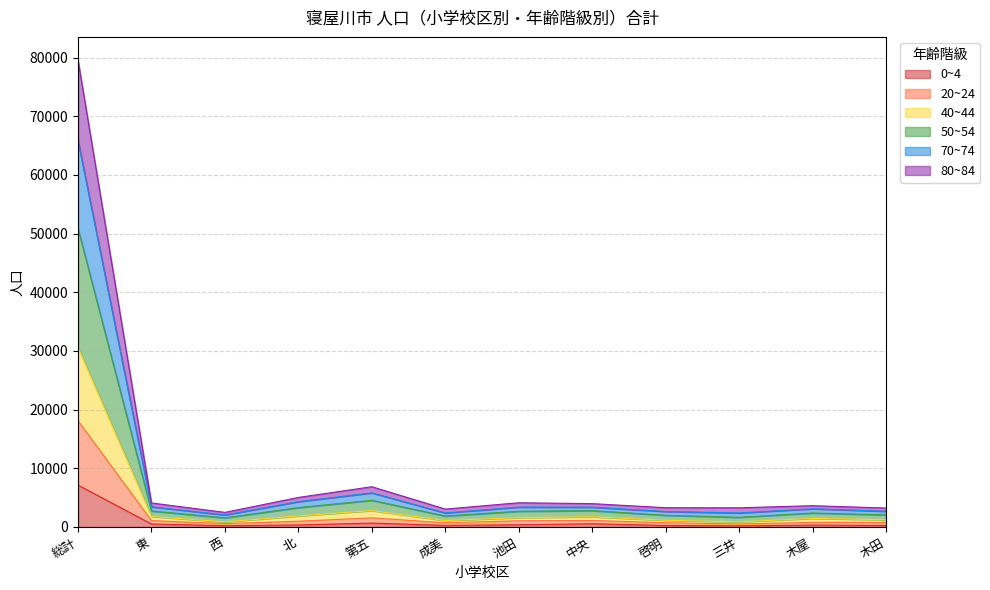

What are all the series names shown in the legend?

0~4, 20~24, 40~44, 50~54, 70~74, 80~84